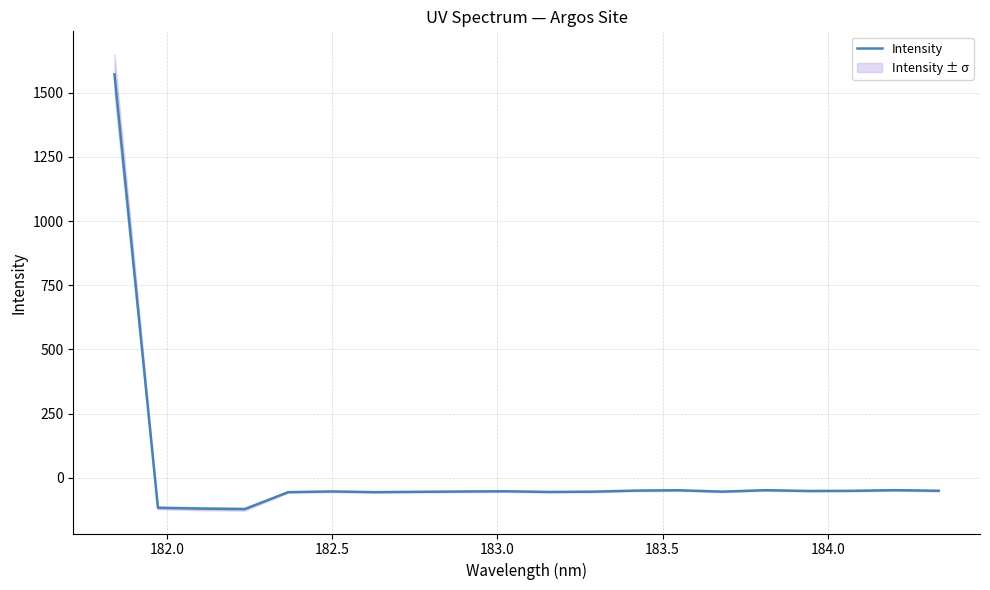

How many lines are shown in the chart?

1